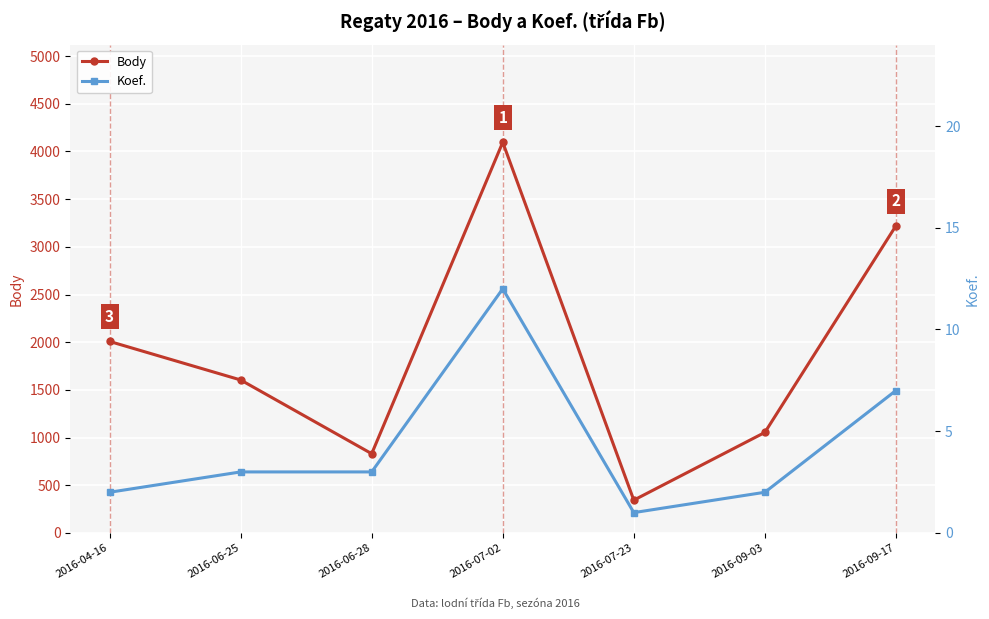

Where does the Koef. series first go above 3?

2016-07-02